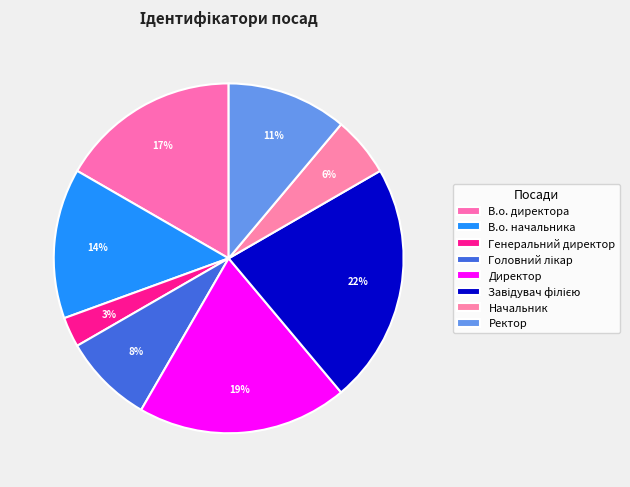

Combined, do Ректор and Головний лікар account for over 50%?

No